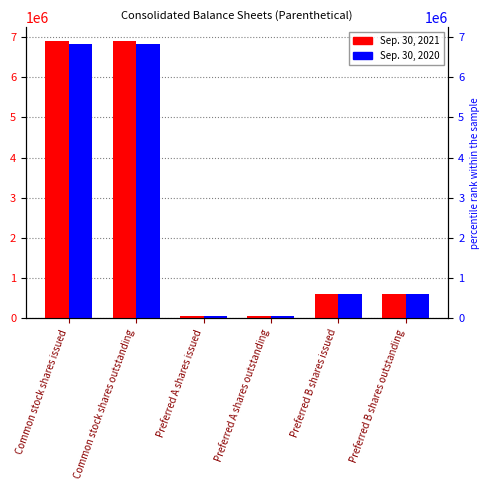

At which label is Sep. 30, 2020 closest to 3433892?

Preferred B shares issued